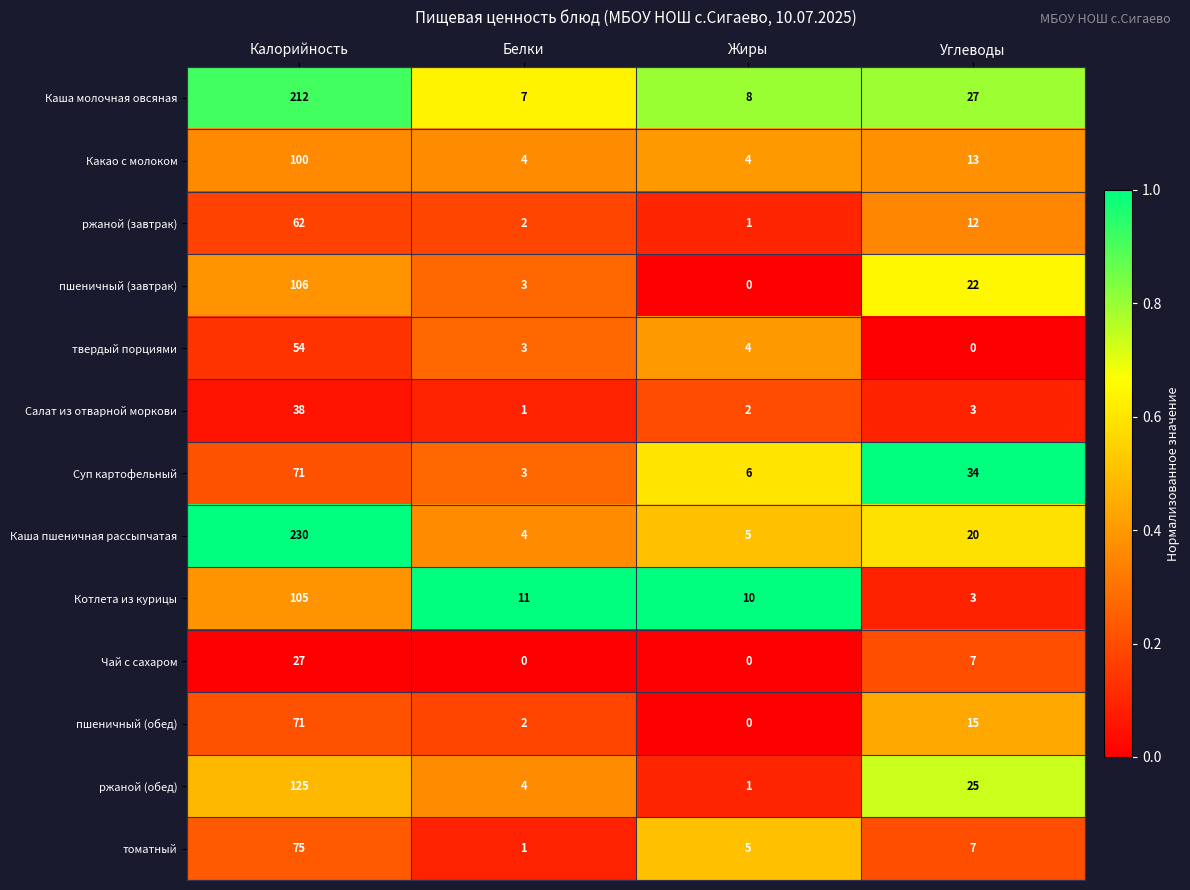

What is the average value of the пшеничный (обед) series?

22